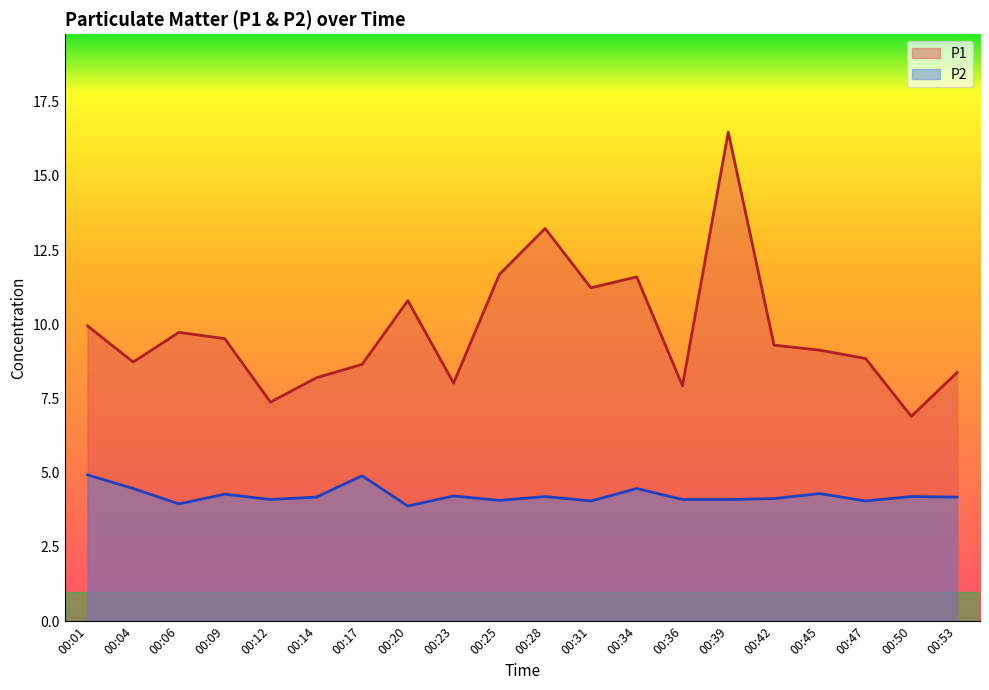

At how many categories does at least one series exceed 6?

20